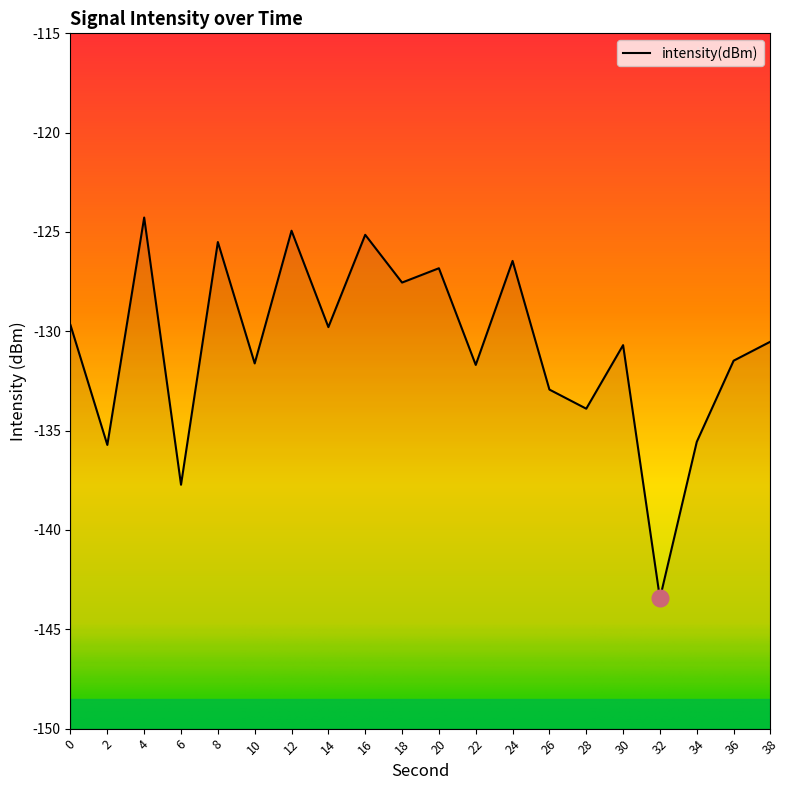

Reading left to right, transcribe all the data shown in this chart.

-129.7	-135.7	-124.3	-137.7	-125.5	-131.6	-124.9	-129.8	-125.1	-127.5	-126.8	-131.7	-126.5	-132.9	-133.9	-130.7	-143.4	-135.6	-131.5	-130.5